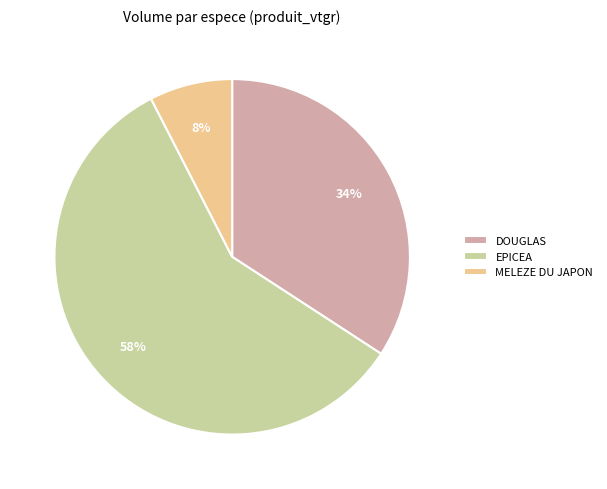

How many slices are in this pie chart?

3